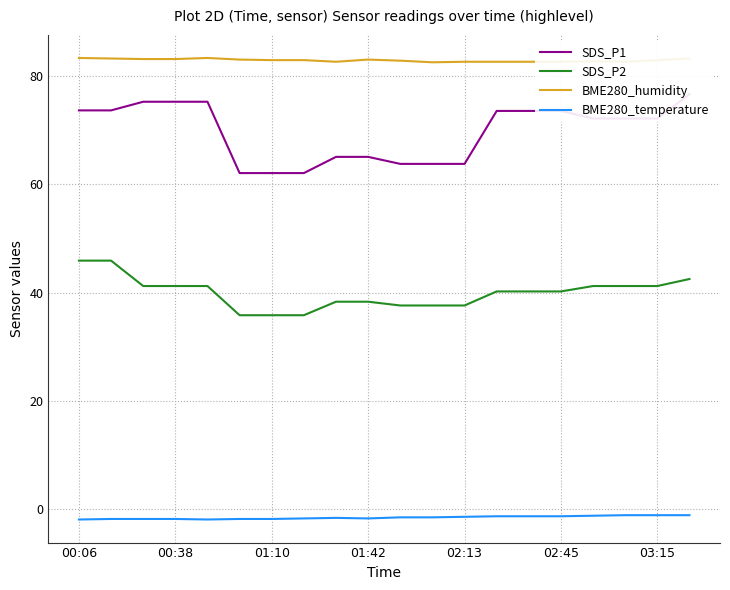

The value of BME280_temperature at 19 is -1.2. True or false?

True